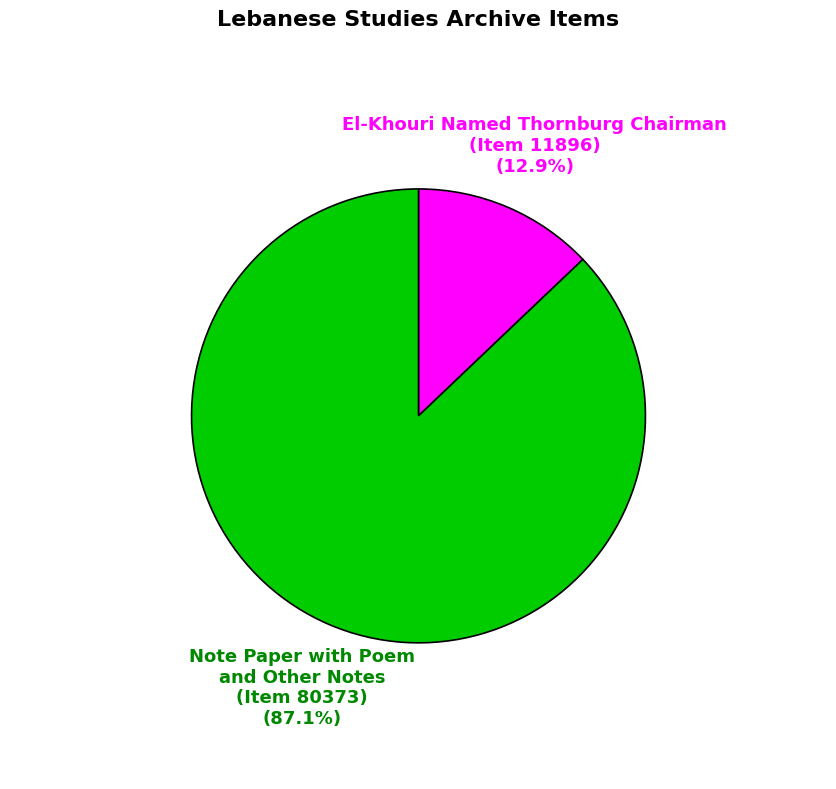

Is the sum of El-Khouri Named Thornburg Chairman (Item 11896) and Note Paper with Poem and Other Notes (Item 80373) greater than half?

Yes